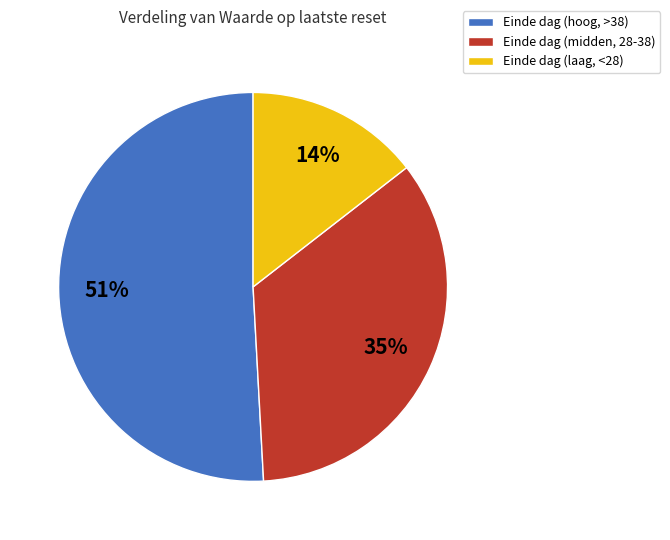

Count the number of slices in the pie.

3